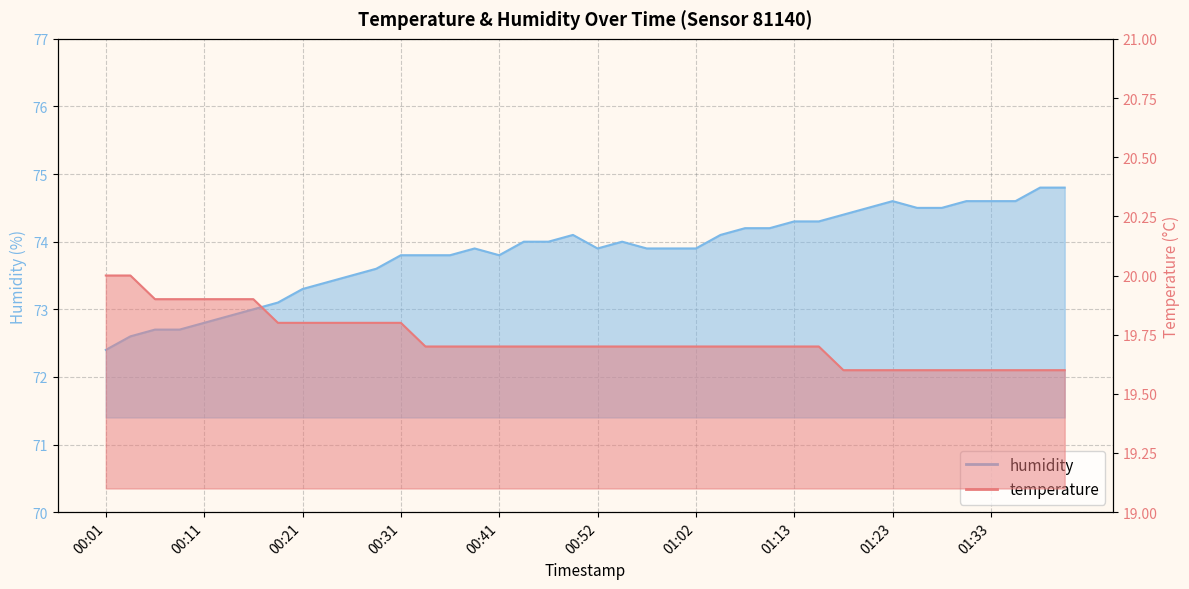

Rank the series by their average value, from highest to lowest.

humidity, temperature